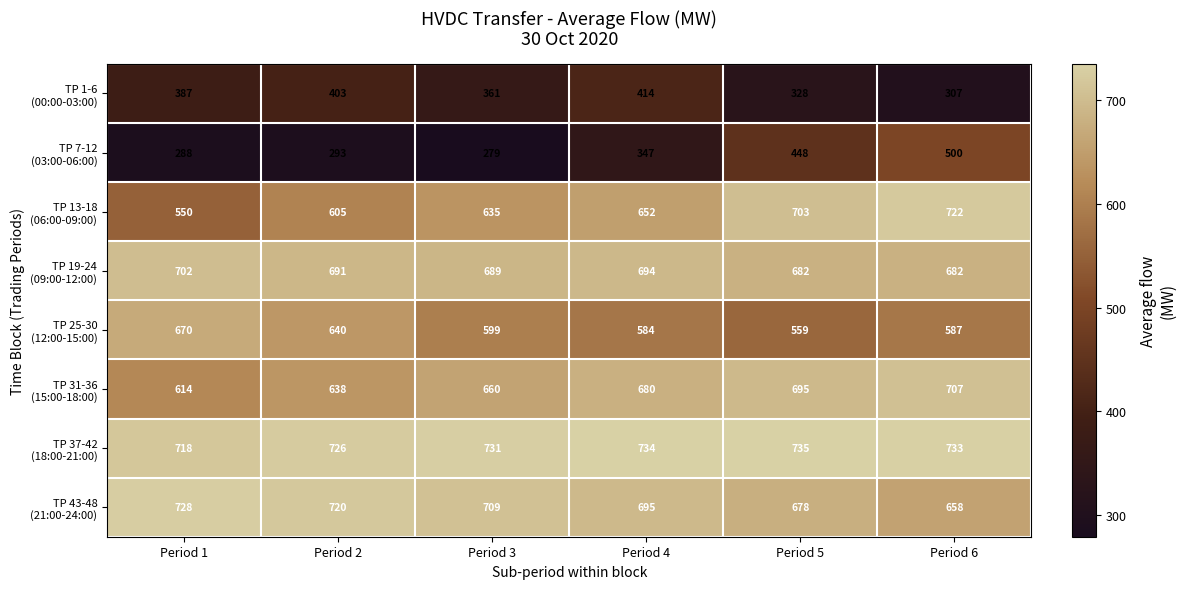

What is the maximum value shown in the chart?

735